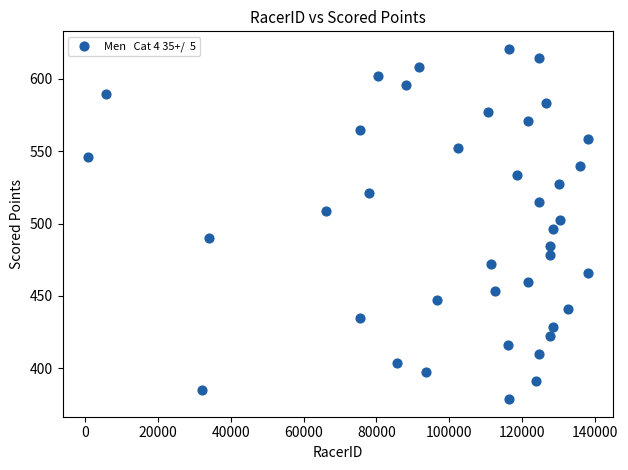

What is the range of Y values (max minus min)?

242.1